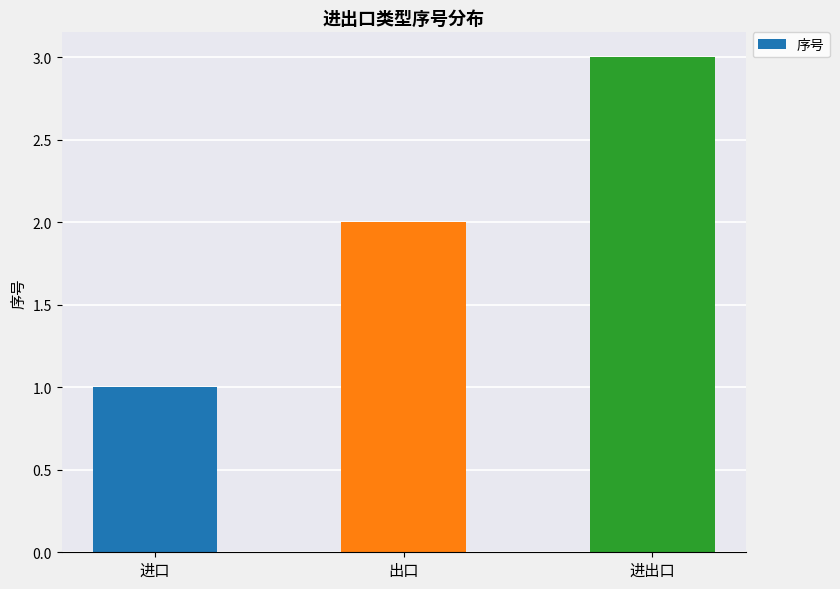

How many data points does each series have?

3